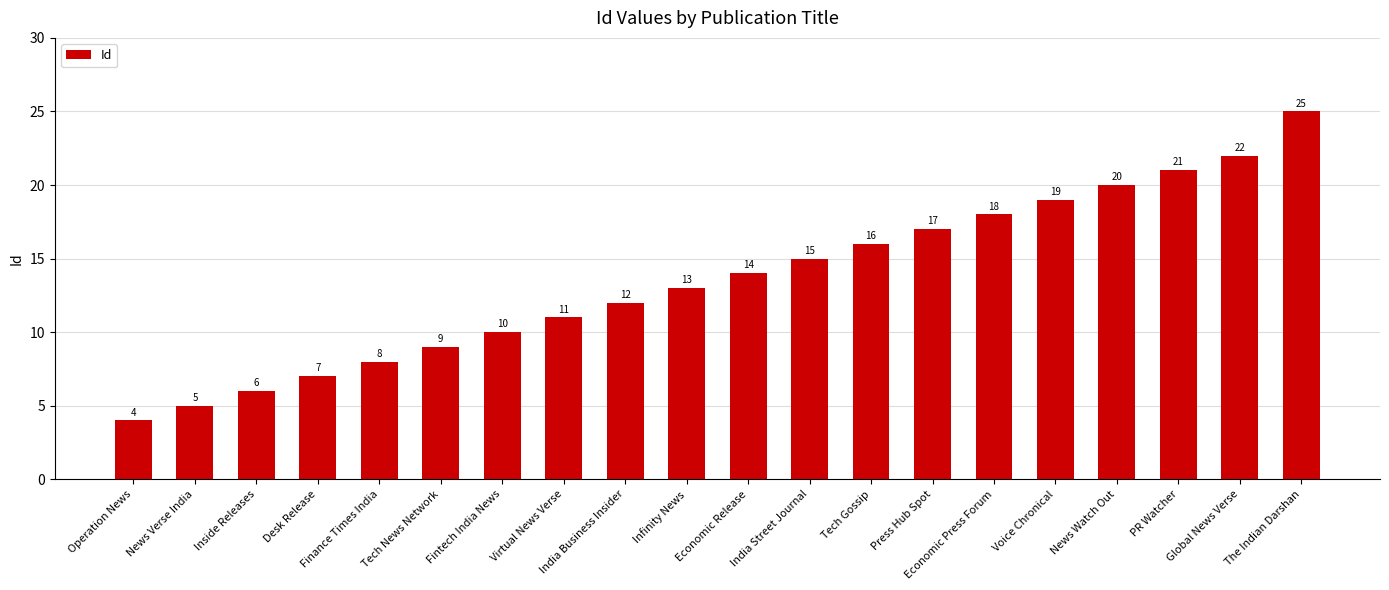

What position from the right is India Business Insider?

12